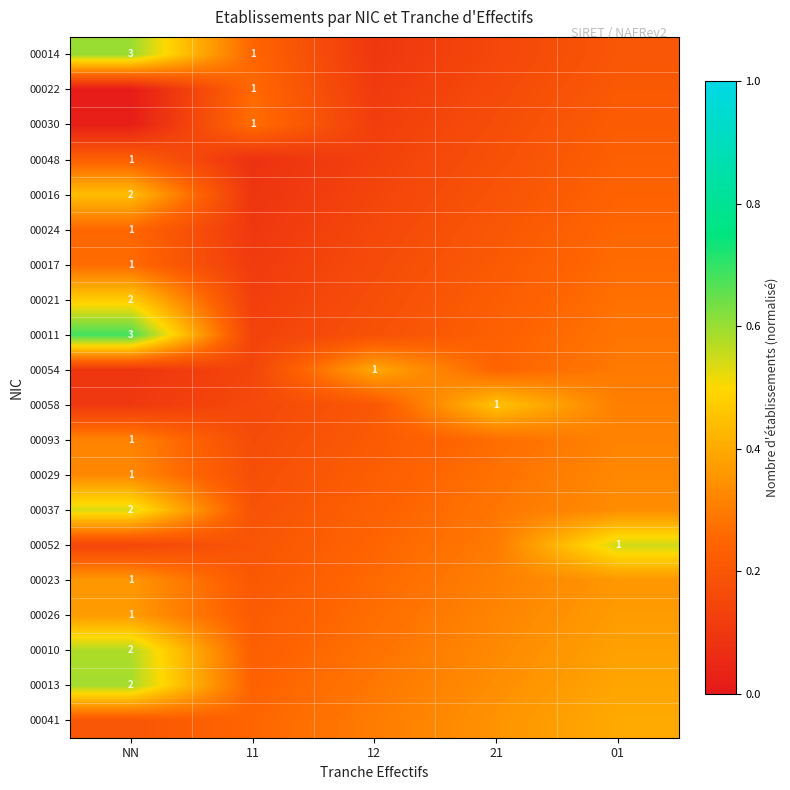

The 00026 series shows 0.5 at NN. True or false?

False